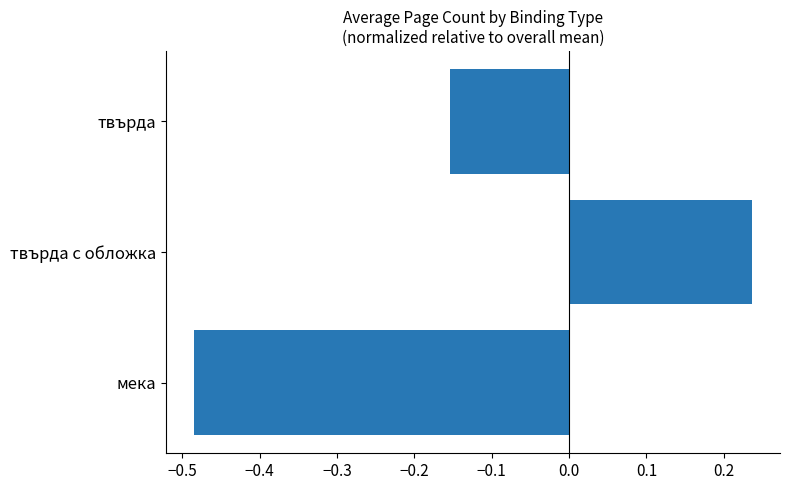

Where is the data nearest to the value 0?

твърда